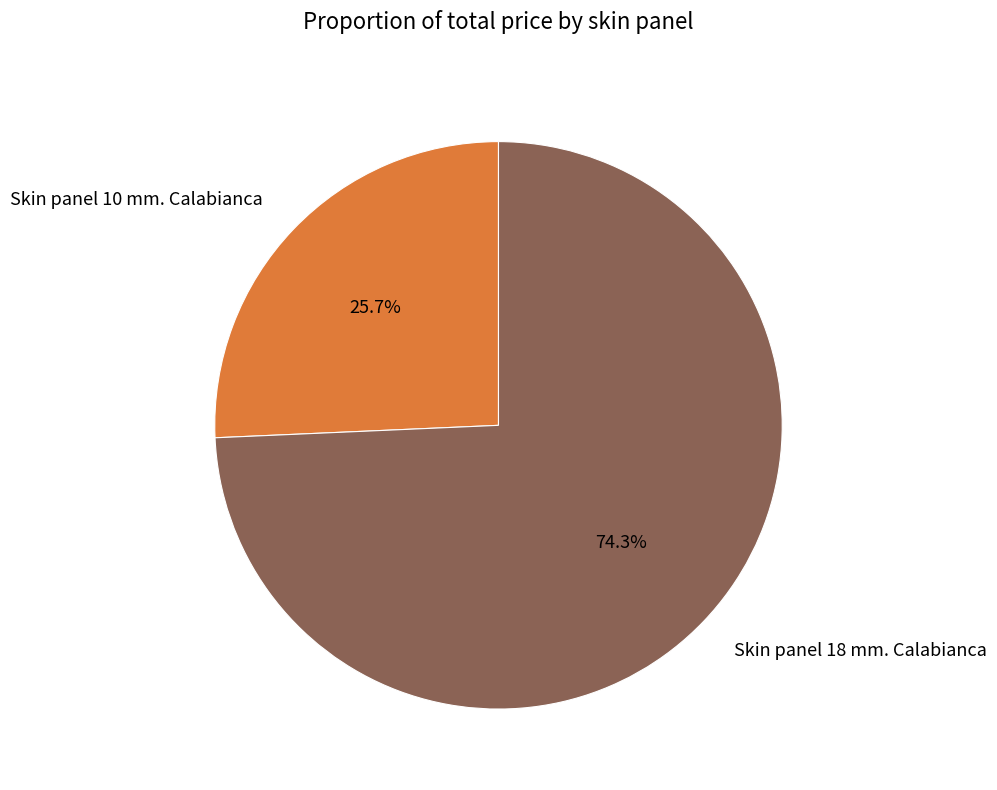

The Skin panel 10 mm. Calabianca slice represents 26% of the pie. True or false?

True